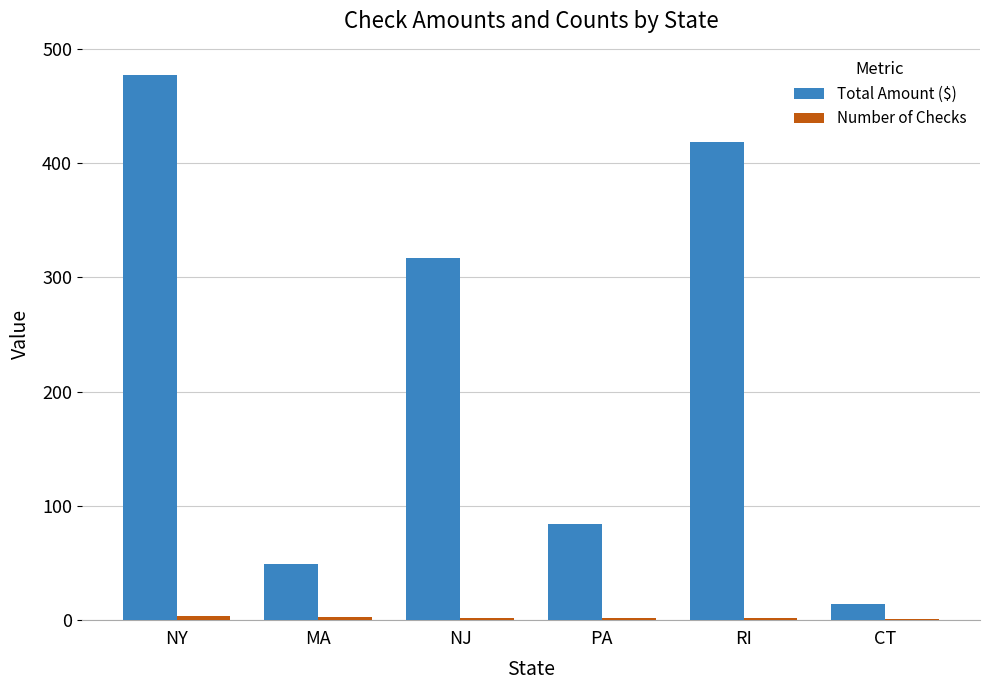

Between NY and NJ, which series saw the biggest shift?

Total Amount ($)